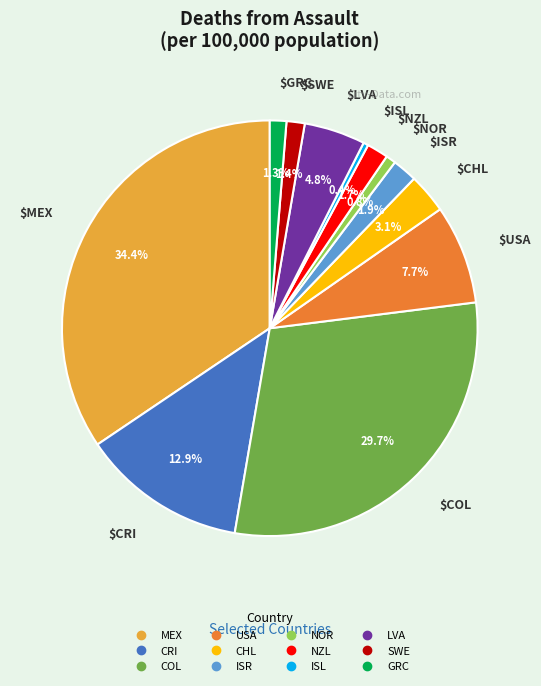

Which has a higher value, NZL or USA?

USA